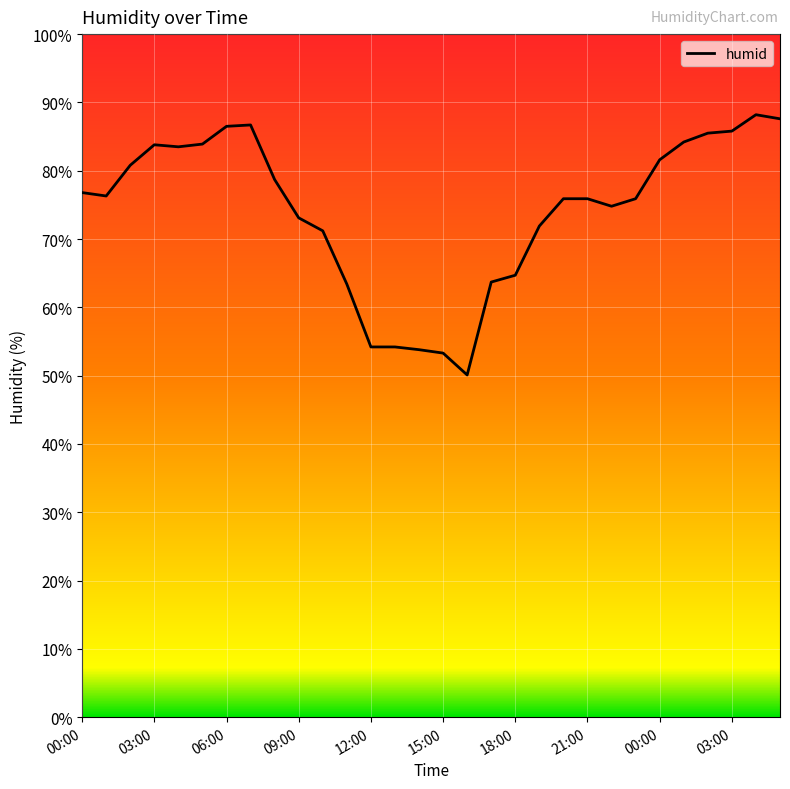

What is the minimum value shown in the chart?

50.1